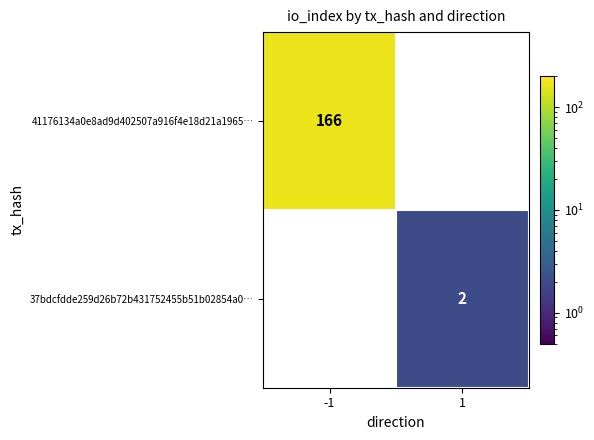

What is the difference between the highest and lowest values at -1?

166